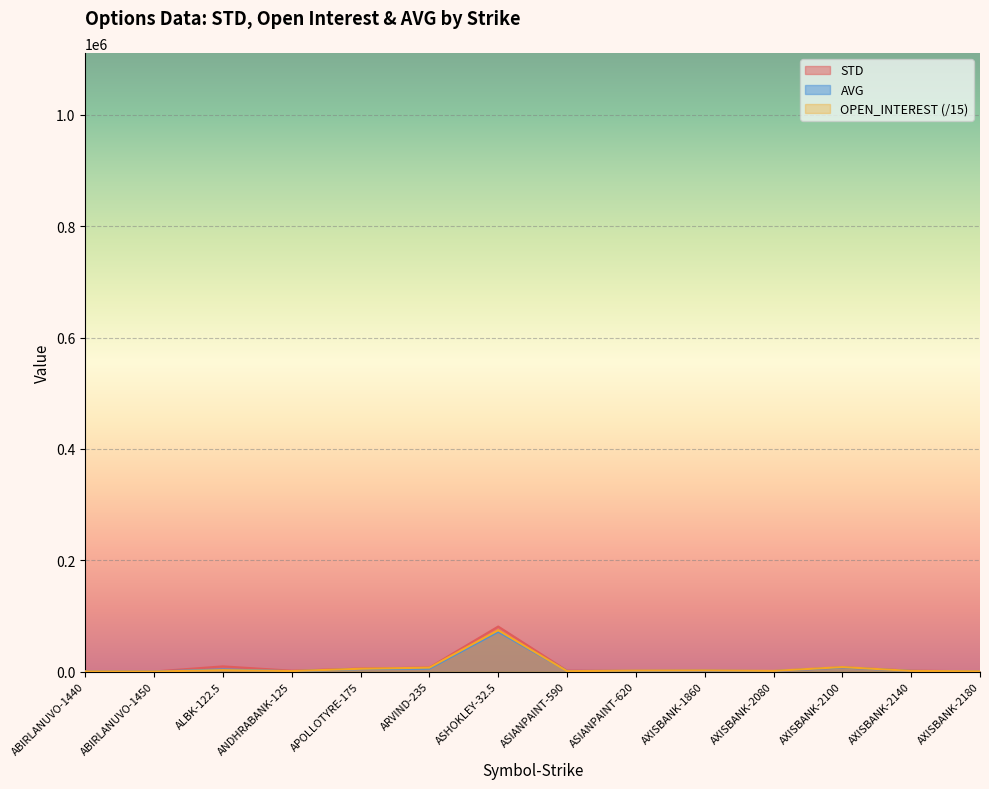

At which category does STD reach its first local peak?

ALBK-122.5